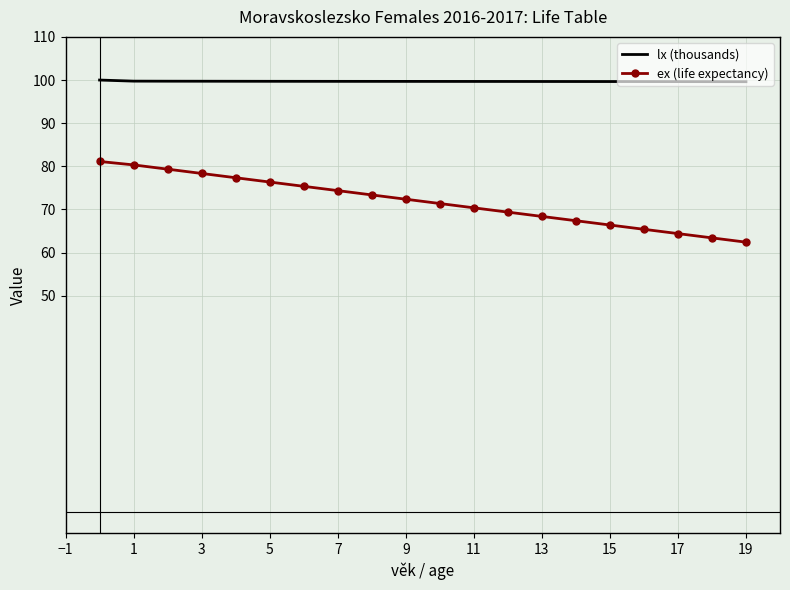

Which series has the widest spread of values?

ex (life expectancy)